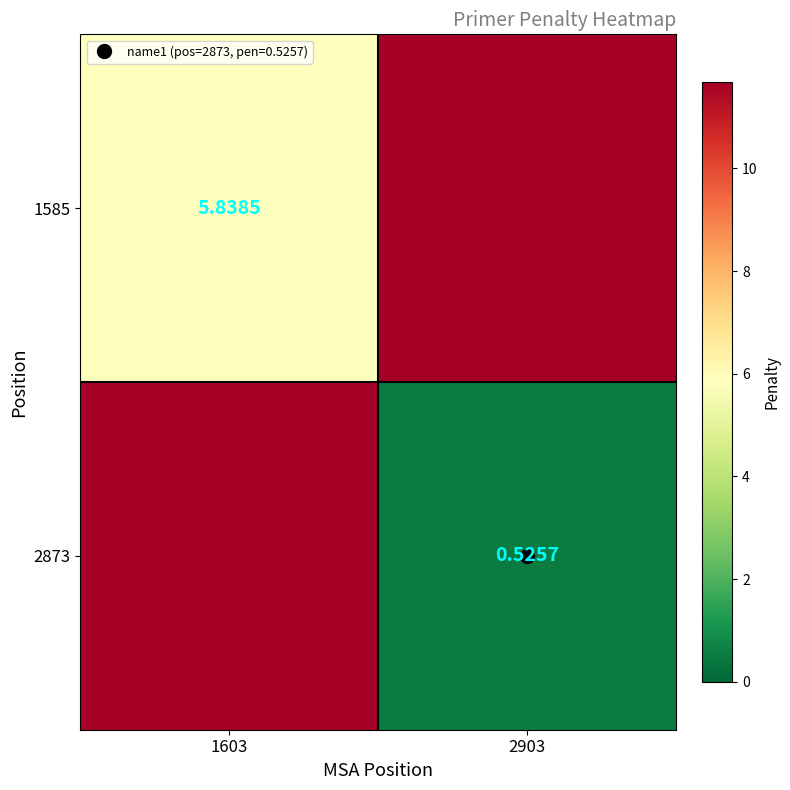

Count the number of categories in the chart.

2